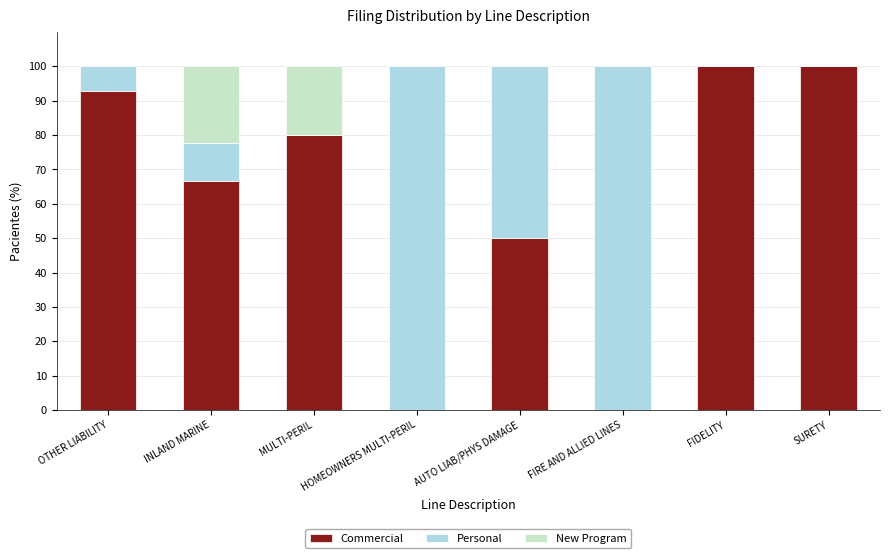

True or false: Commercial has a value of -60.2 at FIRE AND ALLIED LINES.

False